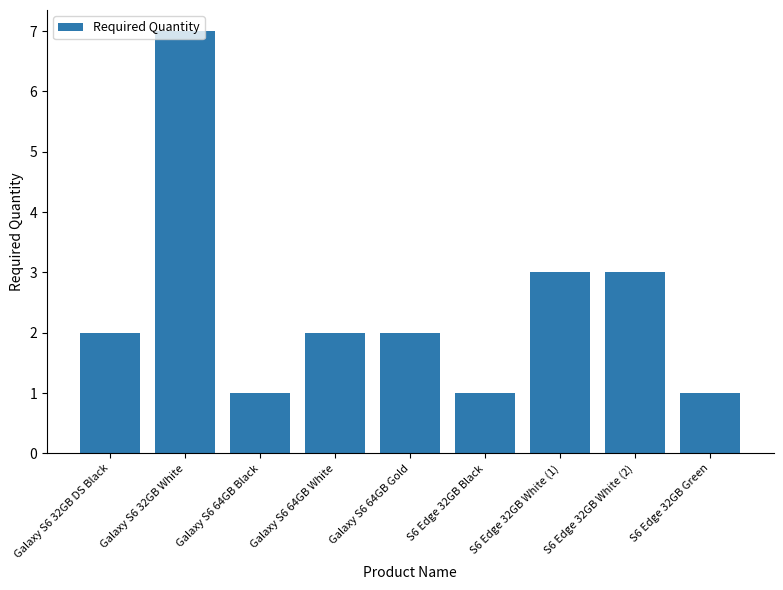

What is the label of the 5th bar from the right?

Galaxy S6 64GB Gold